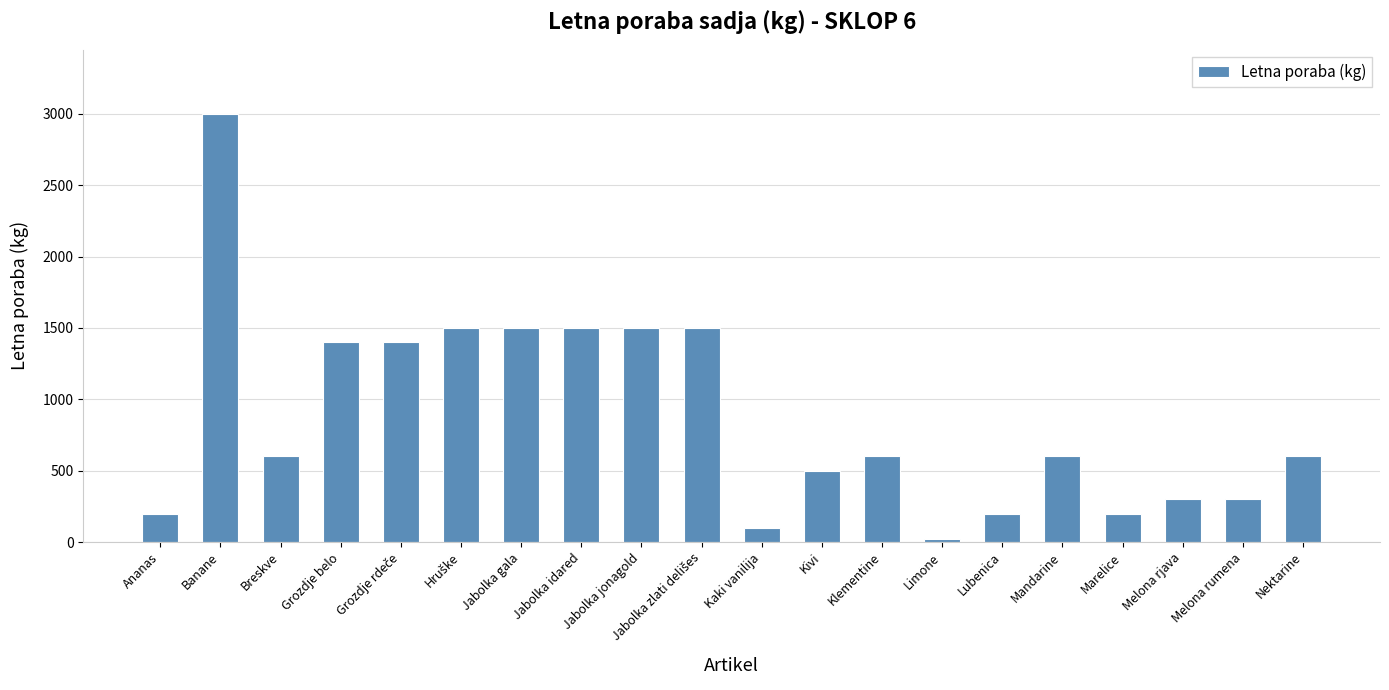

How many data points does each series have?

20